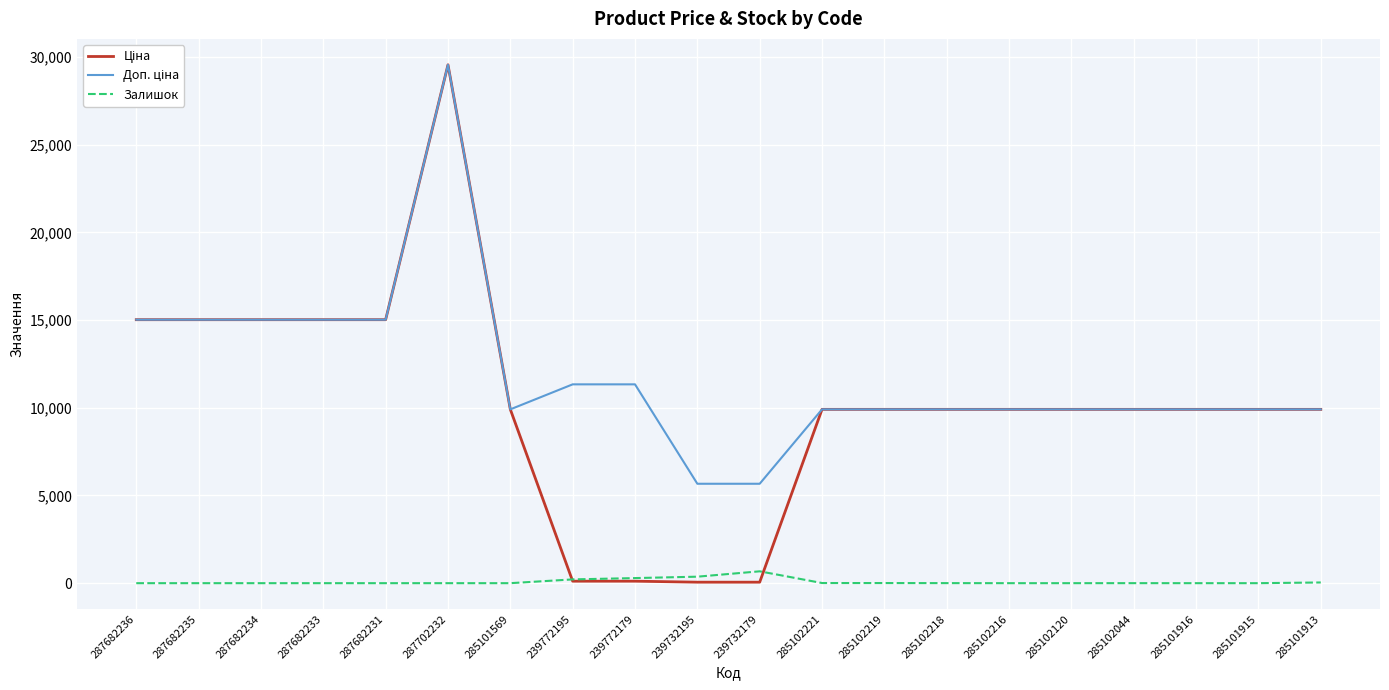

Is it true that Залишок equals 7.0 at 285102219?

True